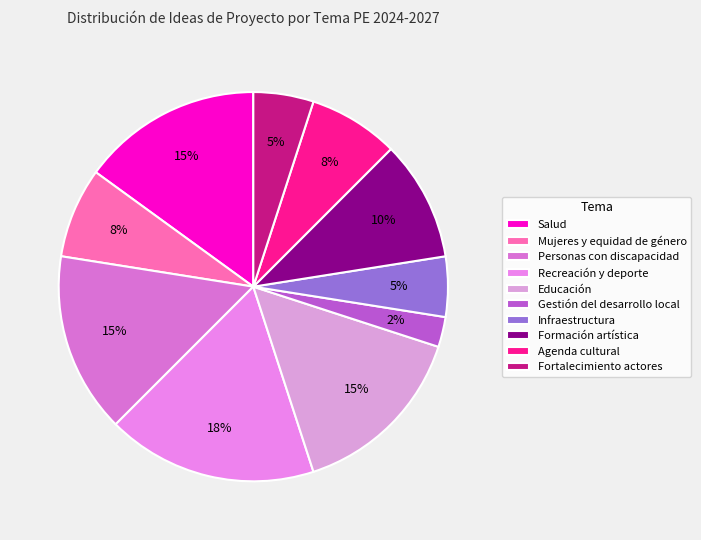

Does any single category account for the majority?

No